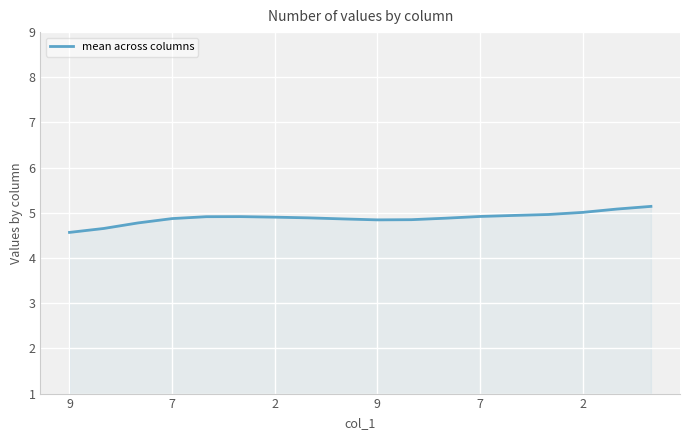

What is the difference between the maximum and minimum values?

0.6